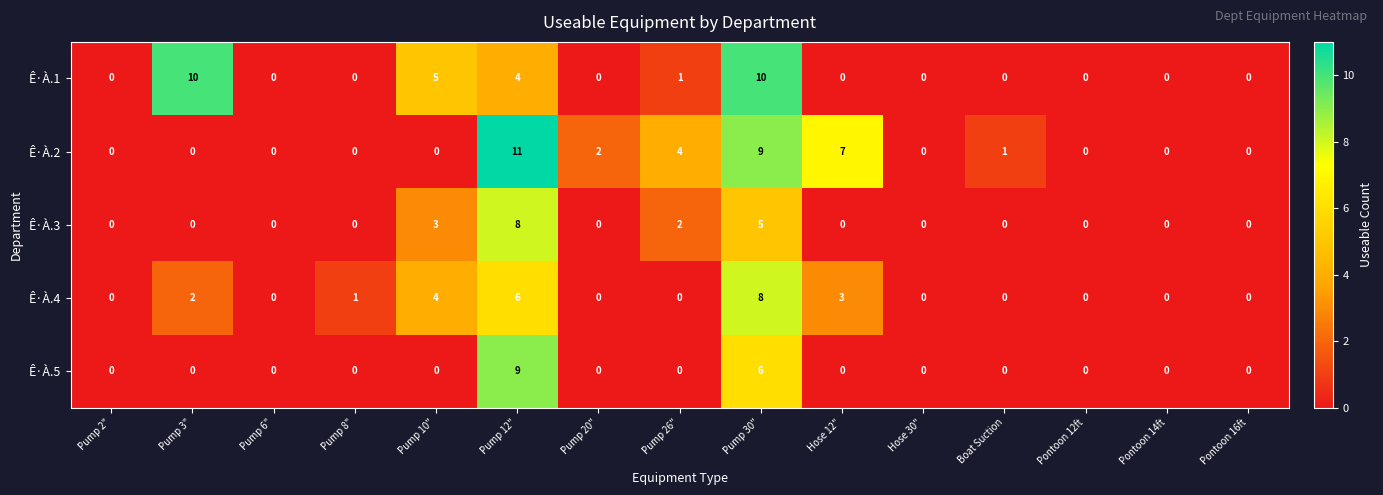

Count the number of data series in this chart.

5